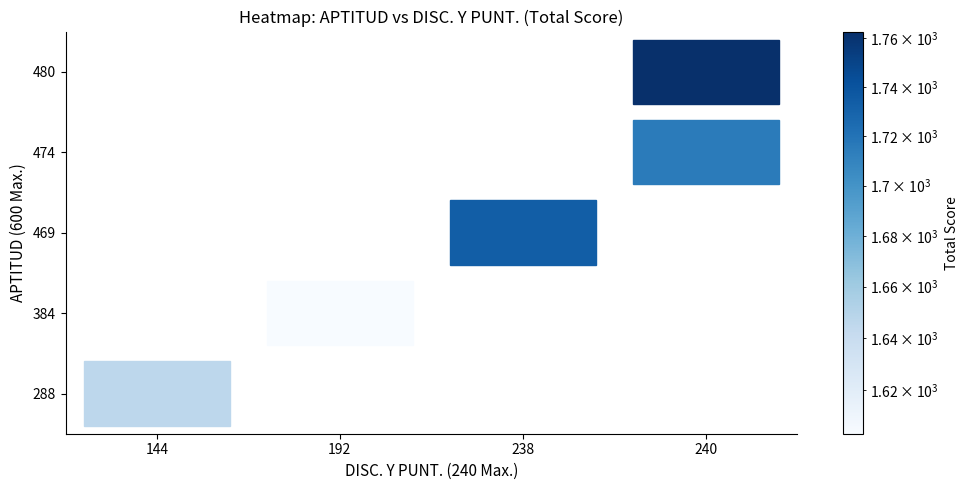

Is it true that 480 equals 0.0 at 192?

True